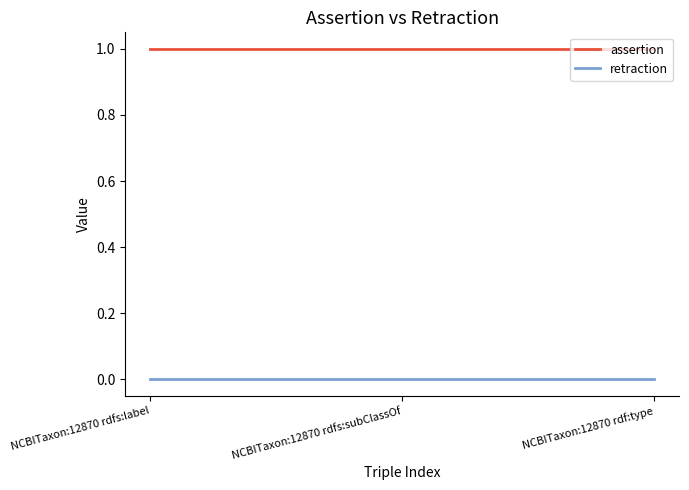

What position from the right is NCBITaxon:12870 rdfs:subClassOf?

2